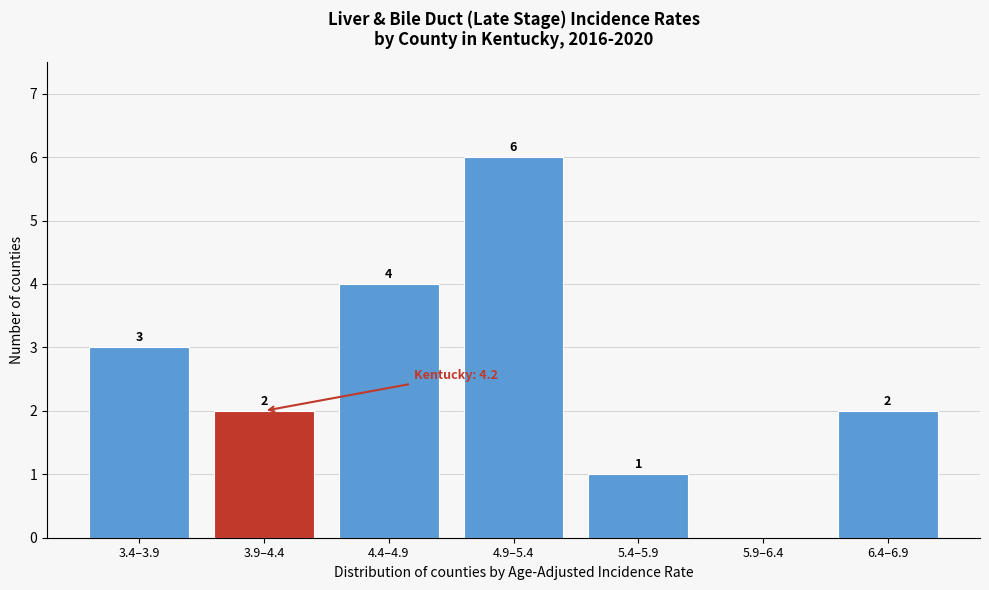

Reading right to left, list all the values displayed in this chart.

6.4–6.9=2	5.9–6.4=0	5.4–5.9=1	4.9–5.4=6	4.4–4.9=4	3.9–4.4=2	3.4–3.9=3